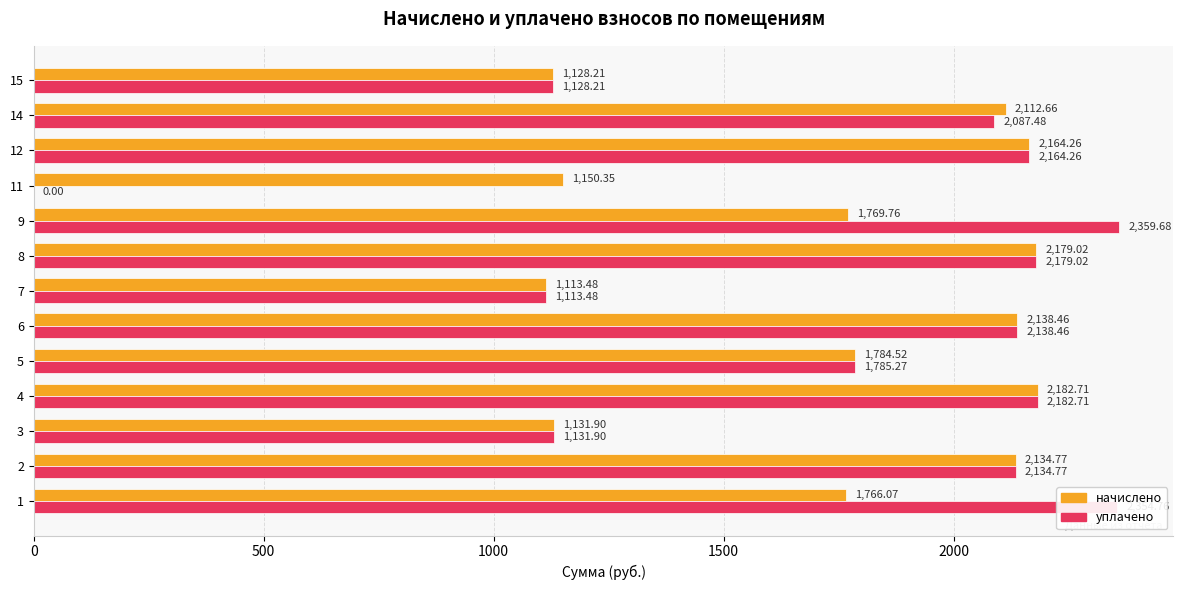

What is the sum of the начислено values at 5 and 6?

3923.0